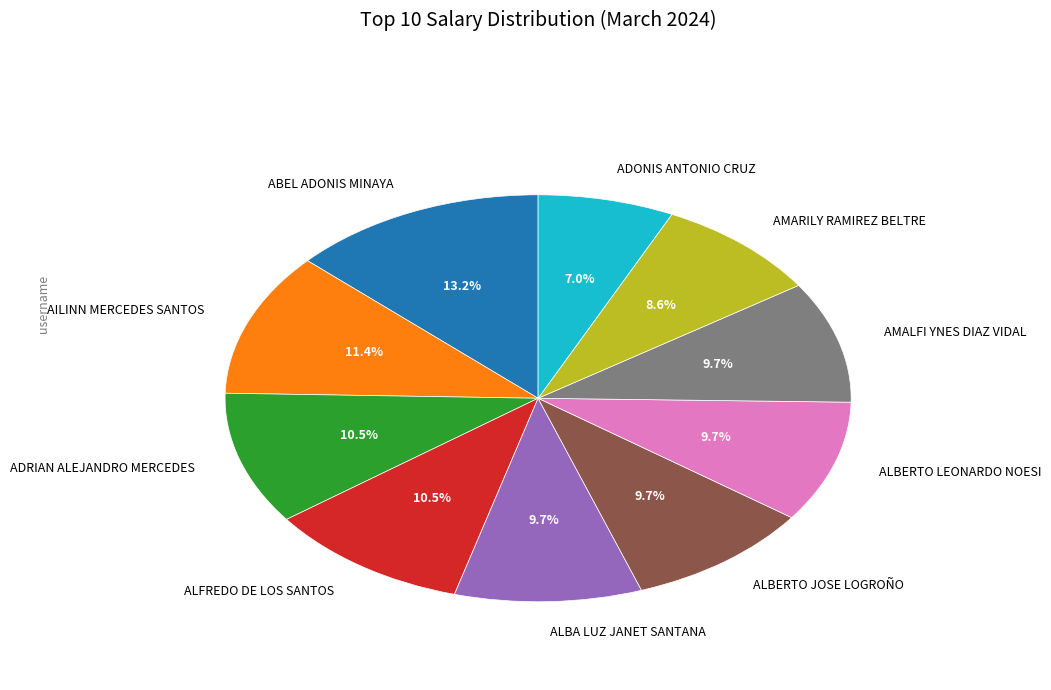

The AILINN MERCEDES SANTOS slice represents 1% of the pie. True or false?

False